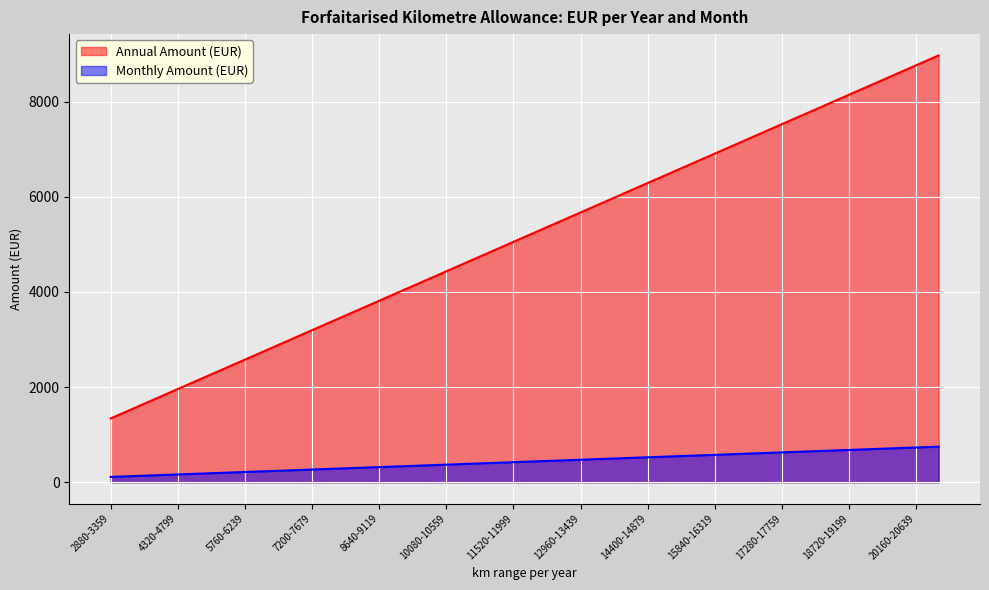

List the series in order of their peak value, highest first.

Annual Amount (EUR), Monthly Amount (EUR)